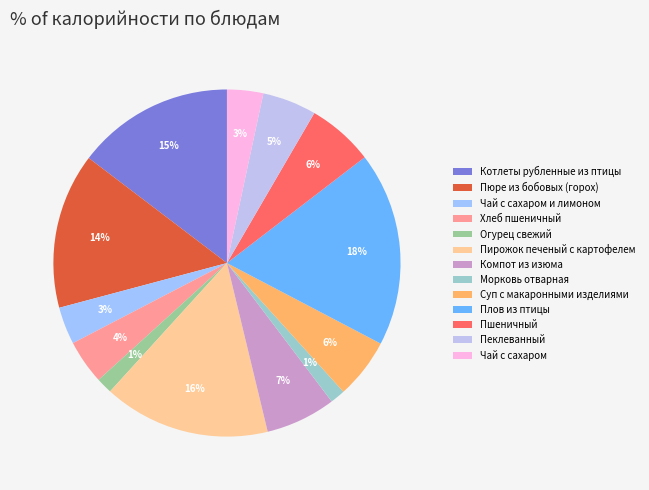

Count the number of slices in the pie.

13